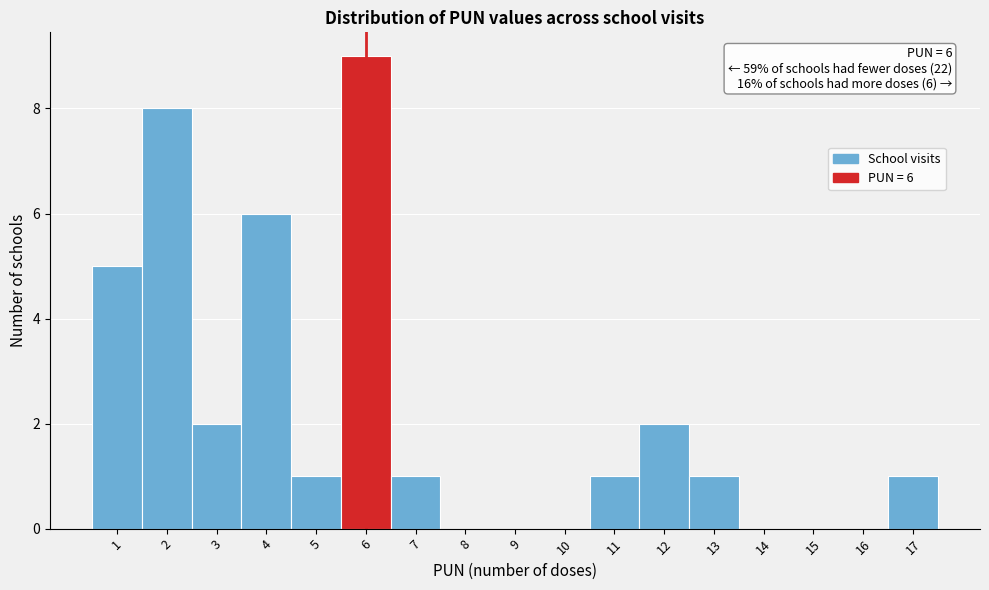

Which range on the x-axis has the tallest bar?

5.5 to 6.5